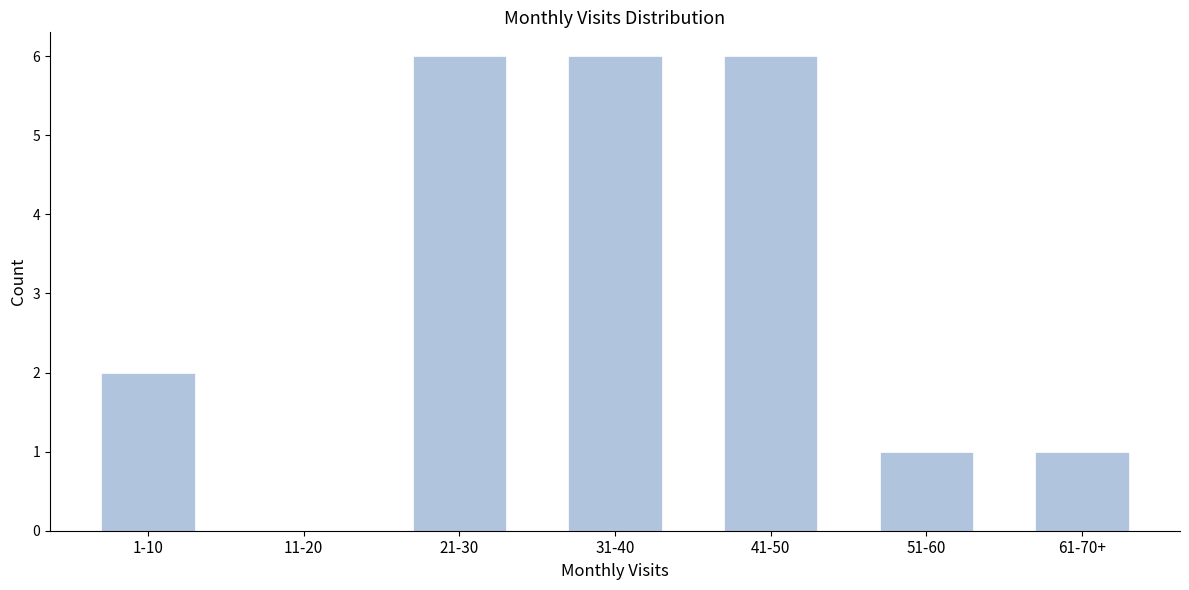

Reading left to right, list all the values displayed in this chart.

1-10=2	11-20=0	21-30=6	31-40=6	41-50=6	51-60=1	61-70+=1